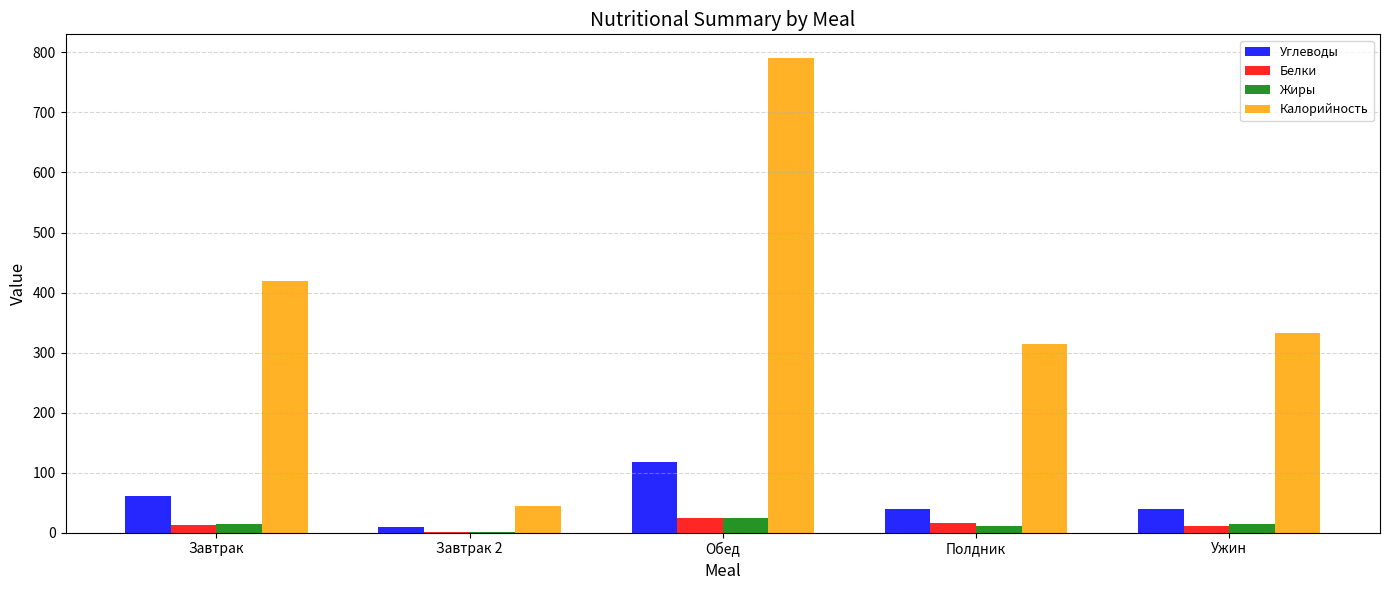

Is the value of Белки at Ужин greater than the value of Углеводы at Обед?

No